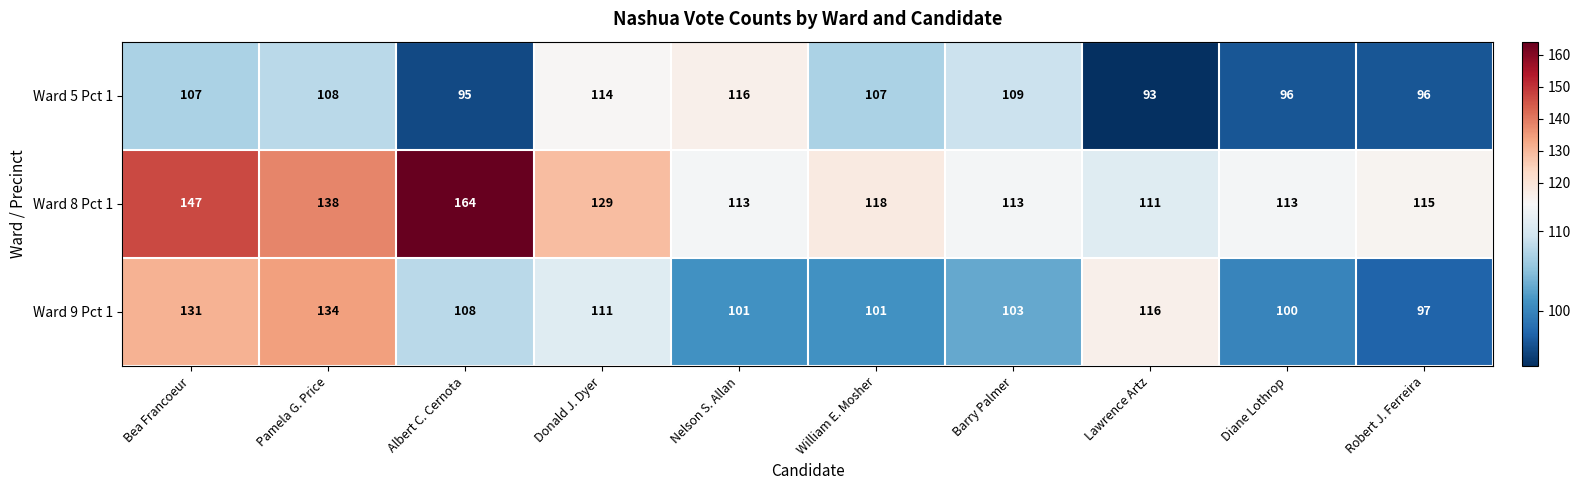

Rank the series at Bea Francoeur from highest to lowest value.

Ward 8 Pct 1, Ward 9 Pct 1, Ward 5 Pct 1